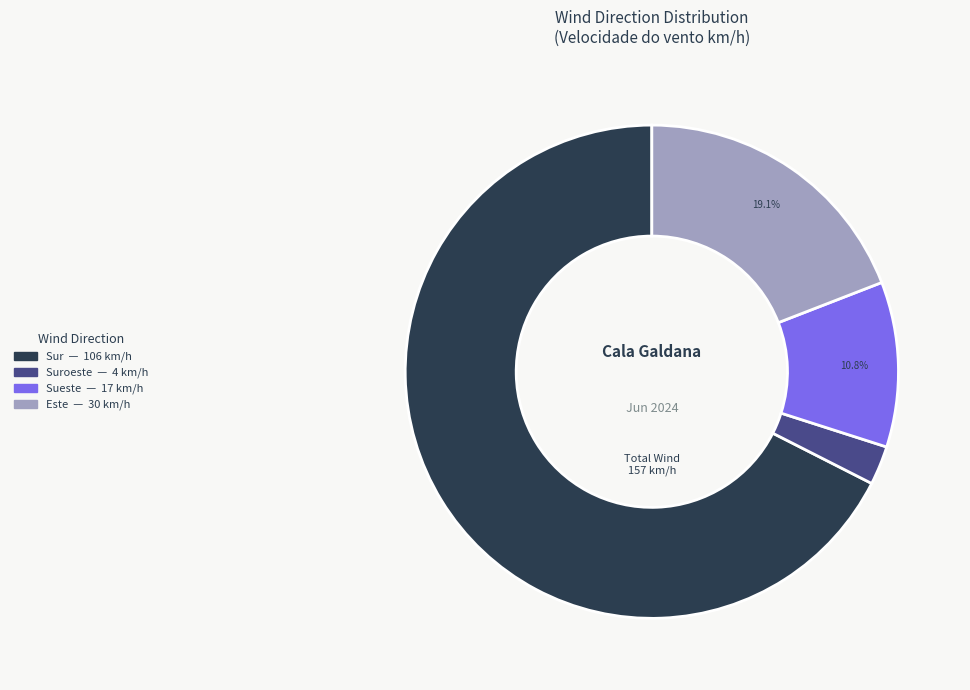

Is there any slice that represents more than half of the pie?

Yes